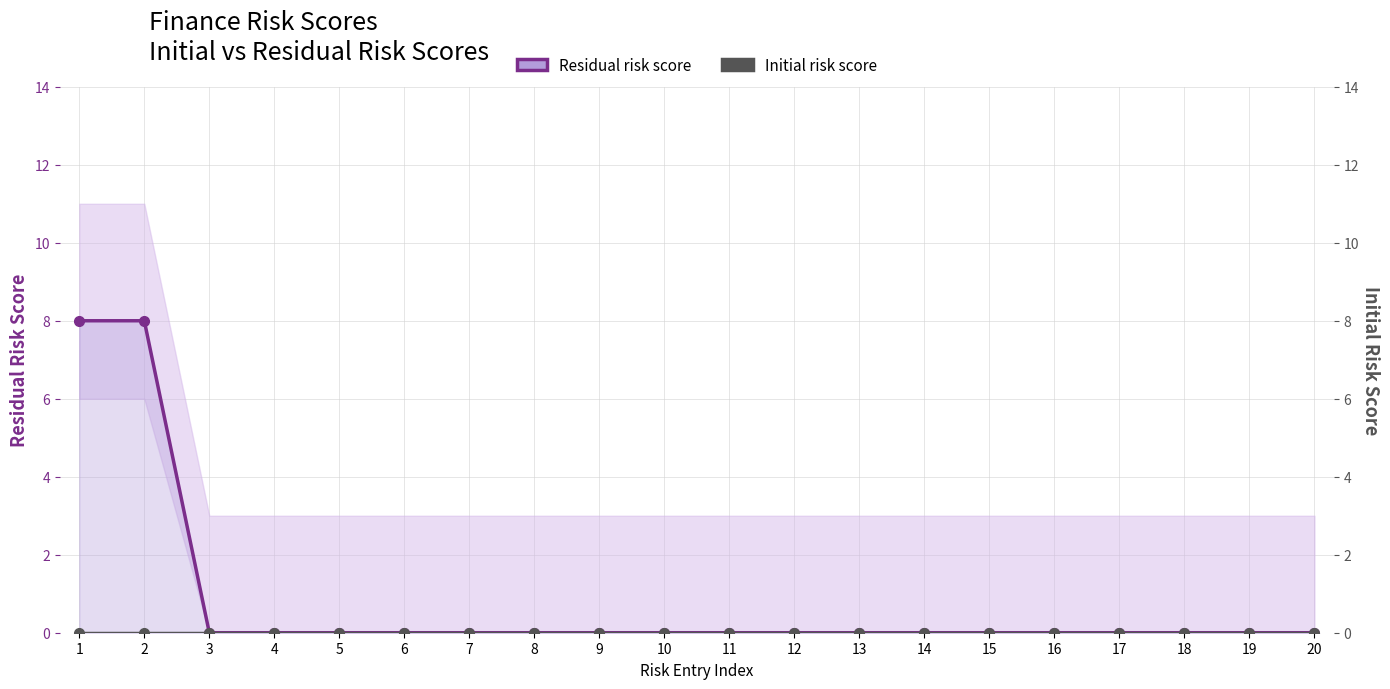

What is the highest value of the Residual risk score series?

8